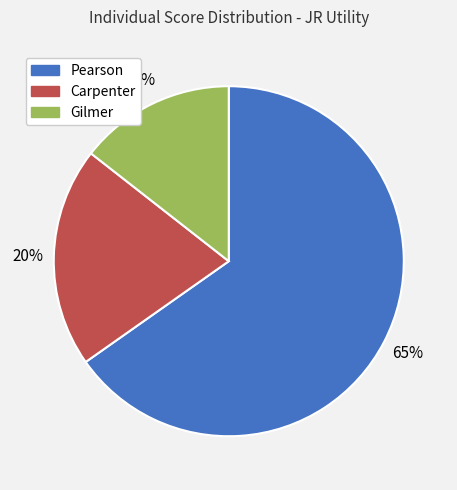

Is Pearson the majority of the pie?

Yes